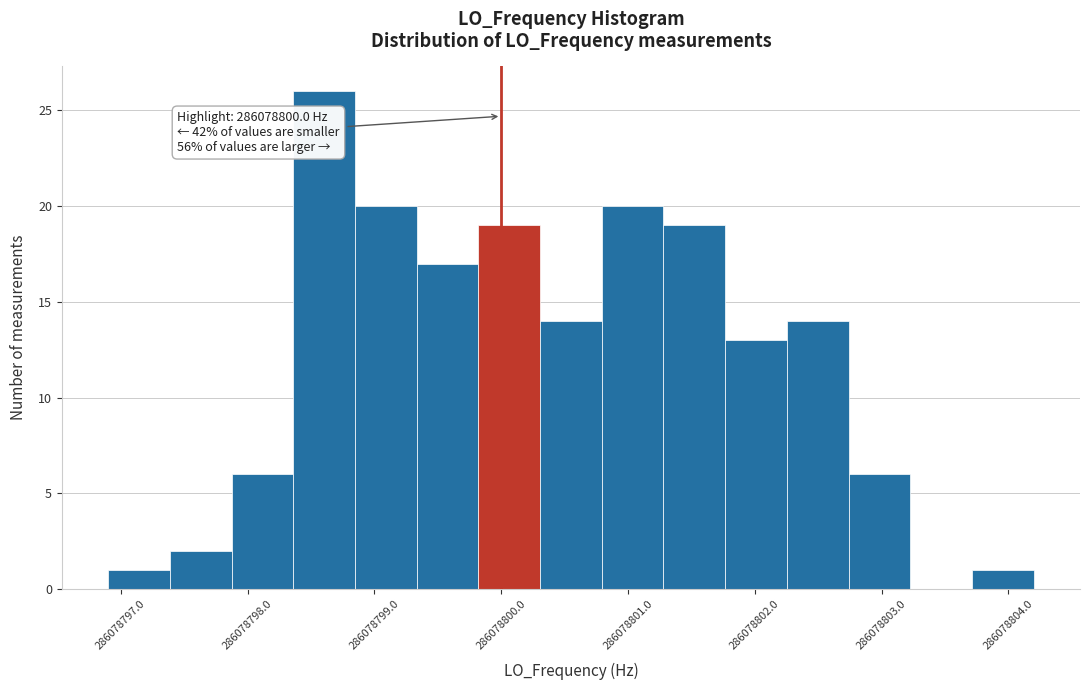

Which range on the x-axis has the tallest bar?

286078798.4 to 286078798.8